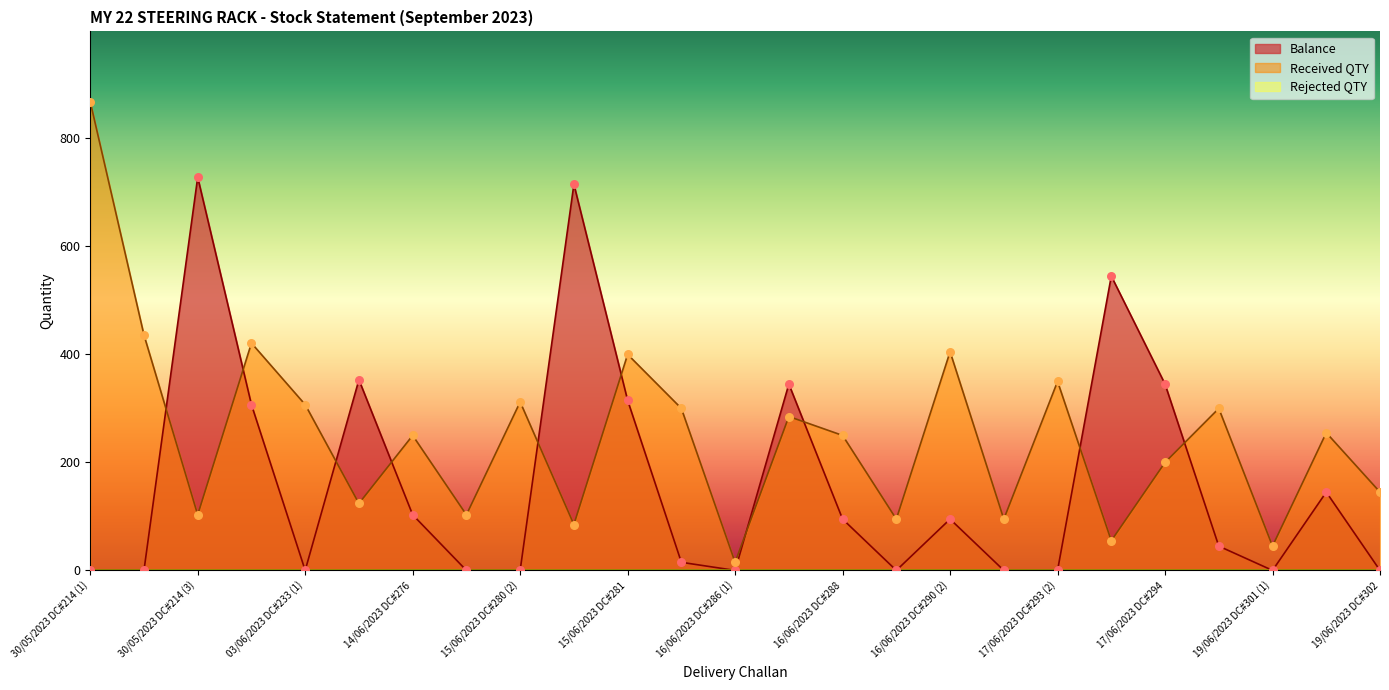

At which category is the sum across all series the highest?

30/05/2023 DC#214 (1)